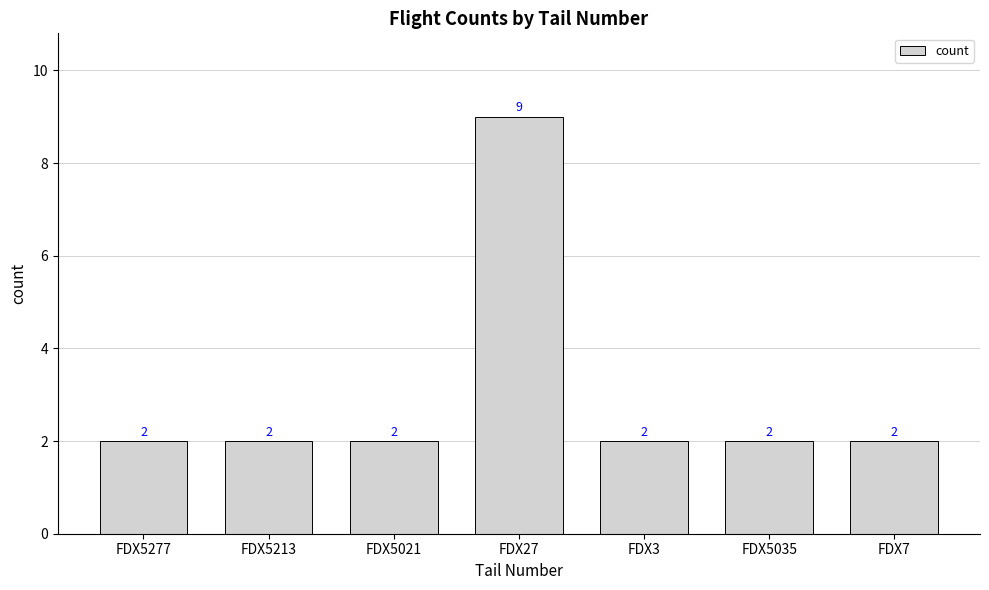

How many data points does each series have?

7